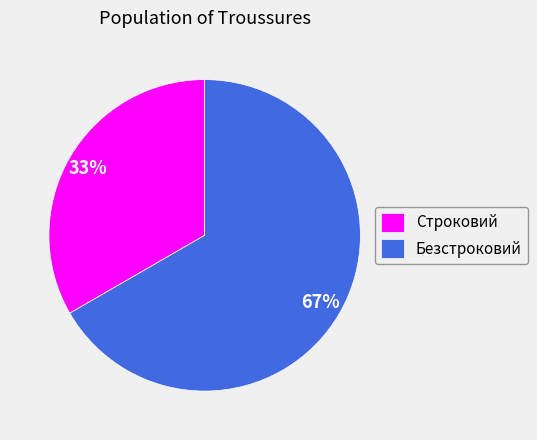

Which slice is the smallest?

Строковий